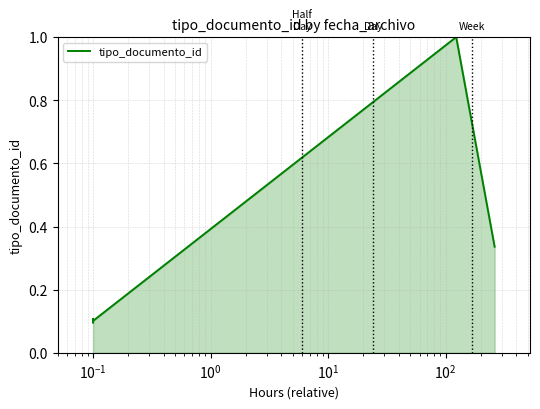

What is the minimum value shown in the chart?

0.1